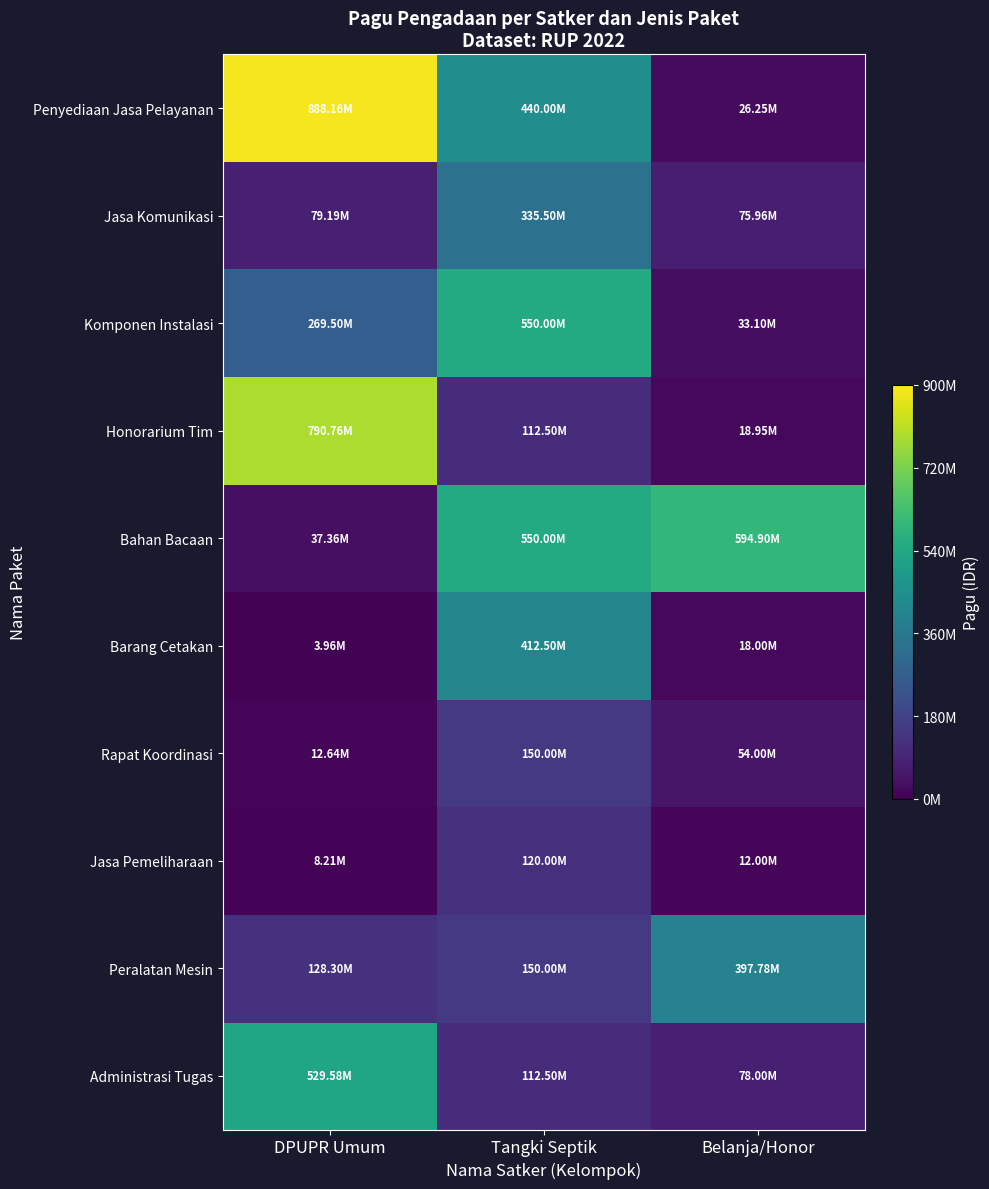

At Belanja/Honor, list the series in order from largest to smallest.

Bahan Bacaan, Peralatan Mesin, Administrasi Tugas, Jasa Komunikasi, Rapat Koordinasi, Komponen Instalasi, Penyediaan Jasa Pelayanan, Honorarium Tim, Barang Cetakan, Jasa Pemeliharaan